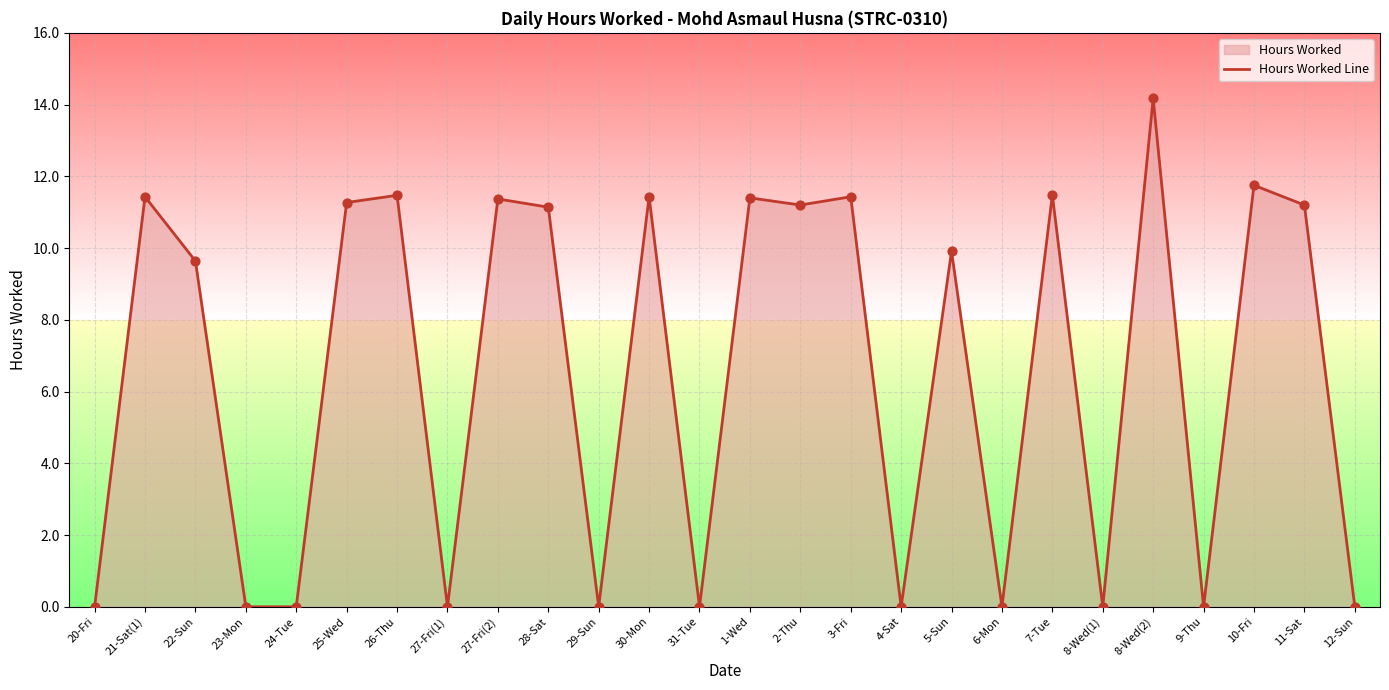

Which has a higher value, 27-Fri(2) or 27-Fri(1)?

27-Fri(2)